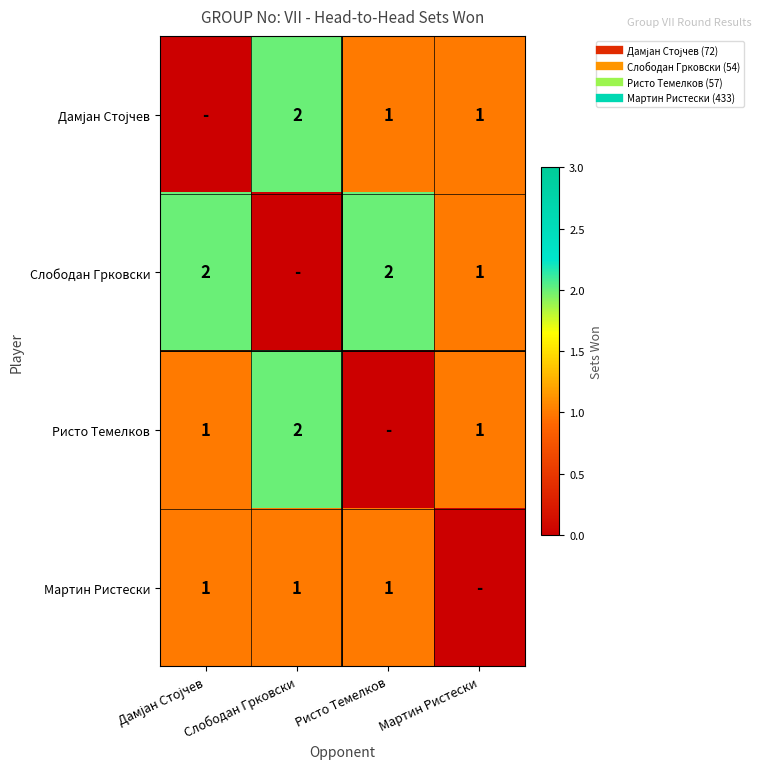

What is the average value of the Дамјан Стојчев series?

1